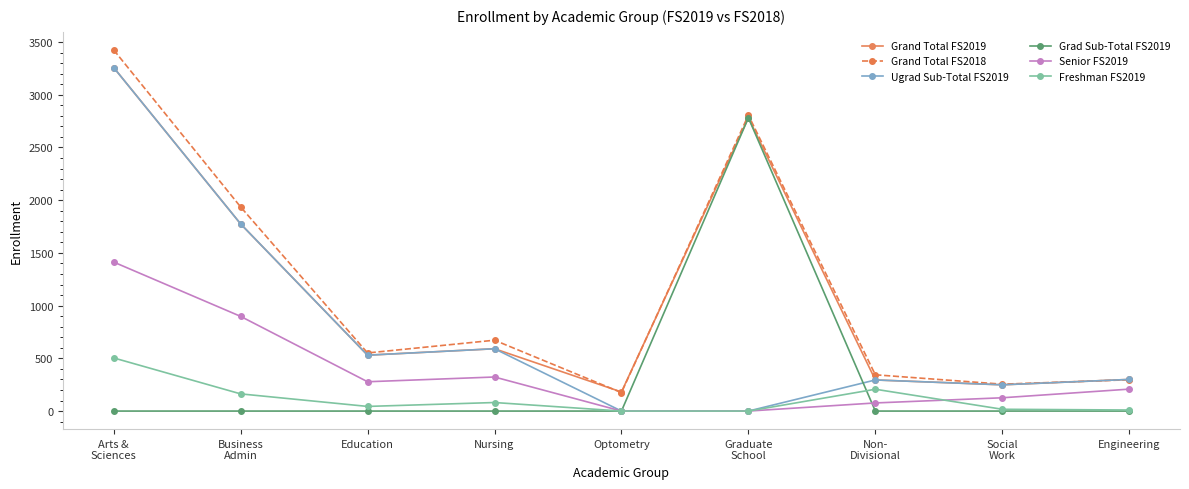

What is the highest value of the Ugrad Sub-Total FS2019 series?

3258